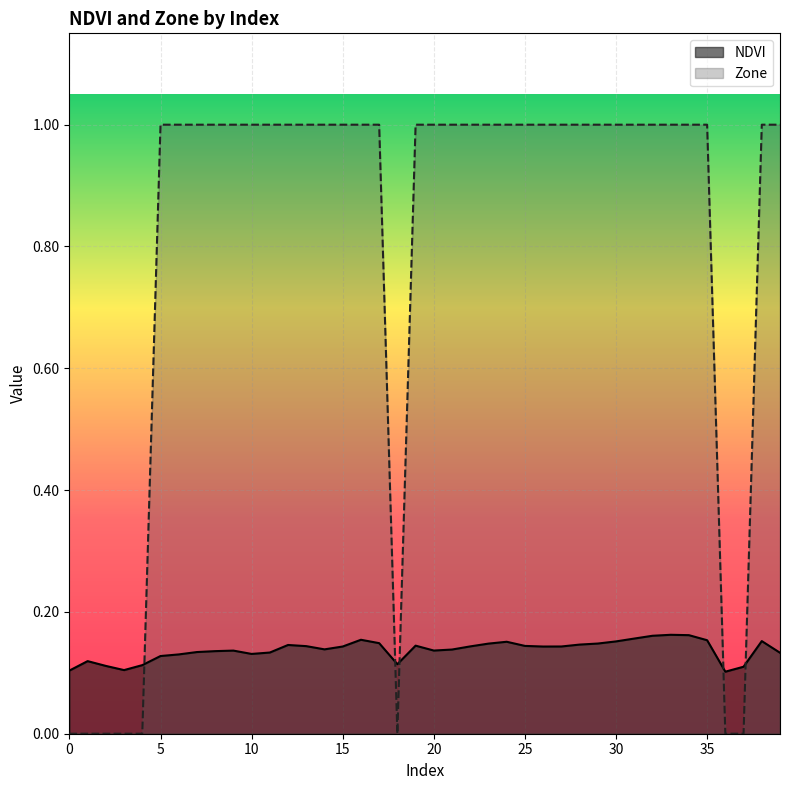

The value of Zone at 10 is 1.0. True or false?

True